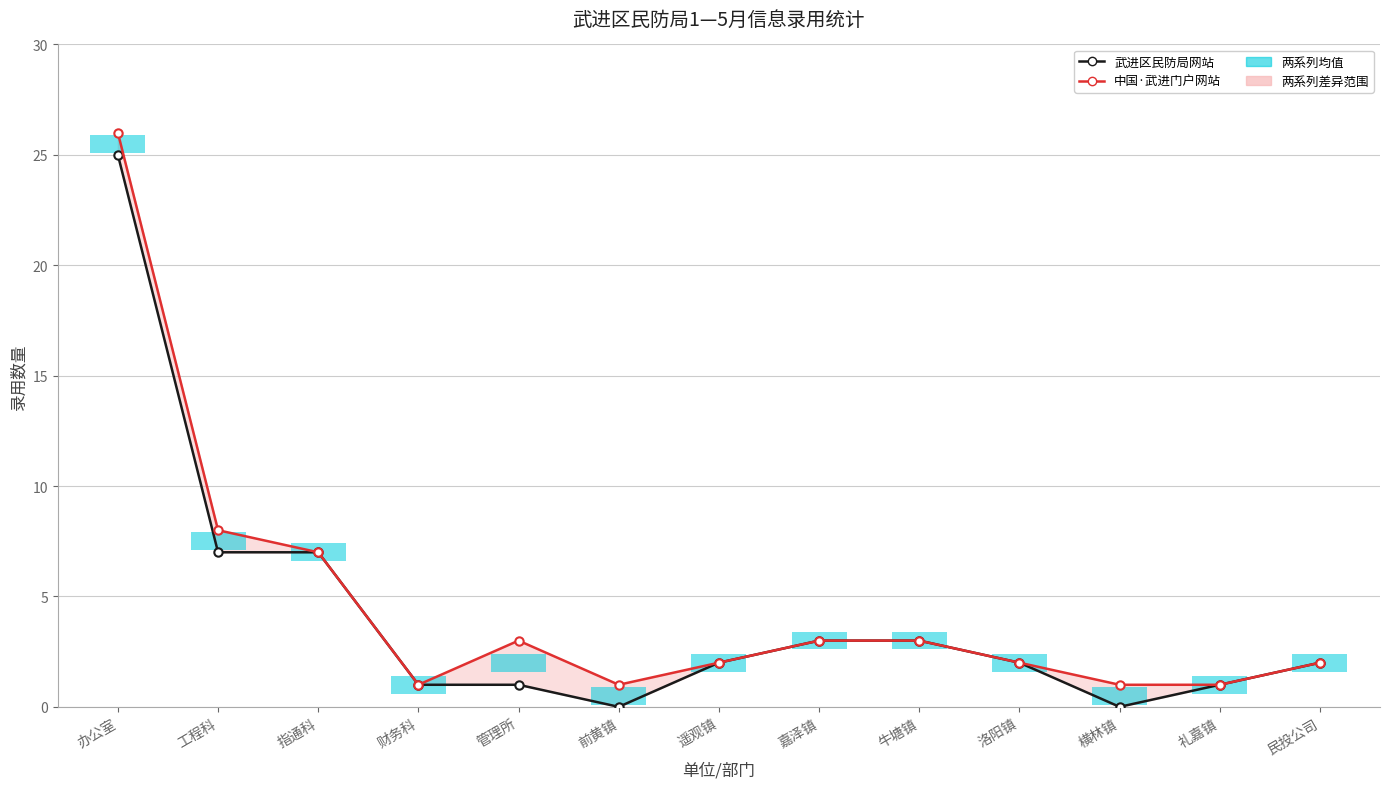

What is the highest value of the 武进区民防局网站 series?

25